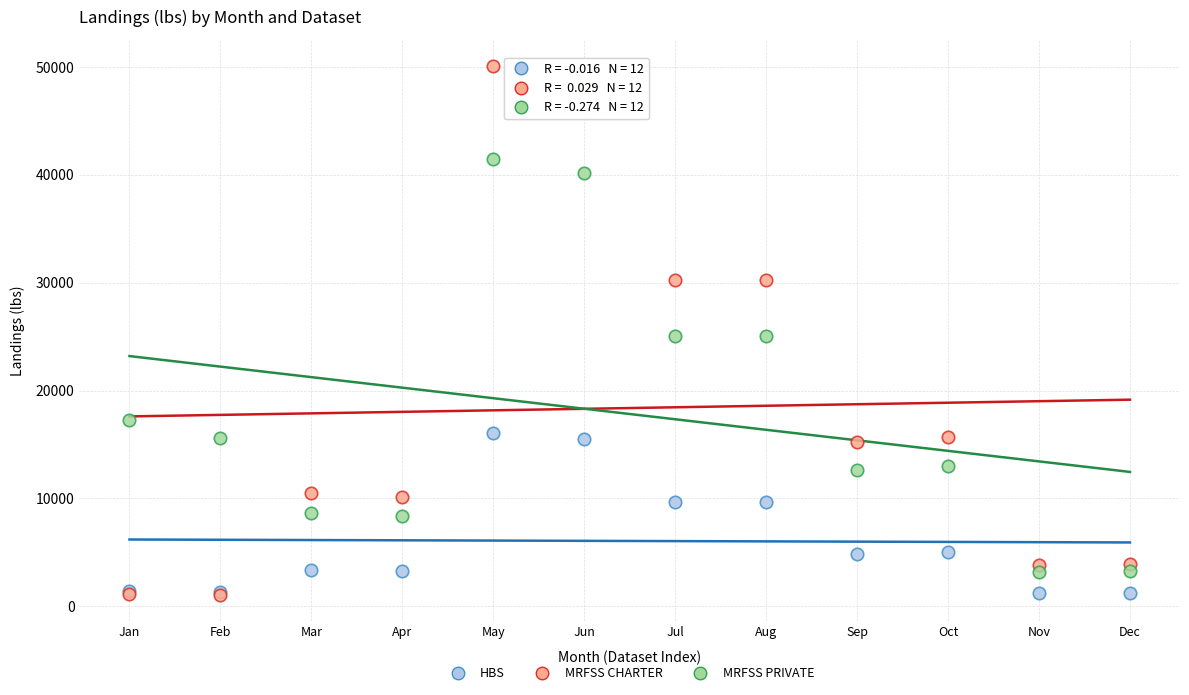

What are all the series names shown in the legend?

HBS, MRFSS CHARTER, MRFSS PRIVATE